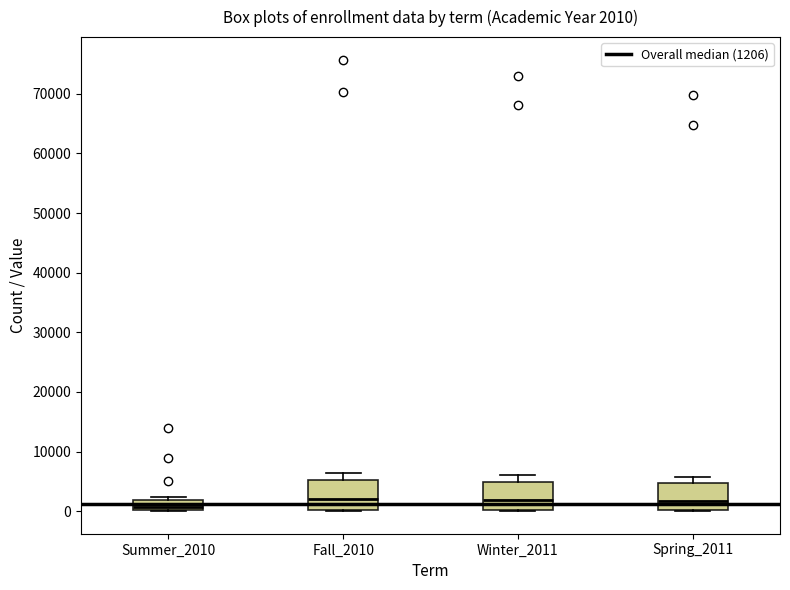

Which box has the lowest median line?

Summer_2010